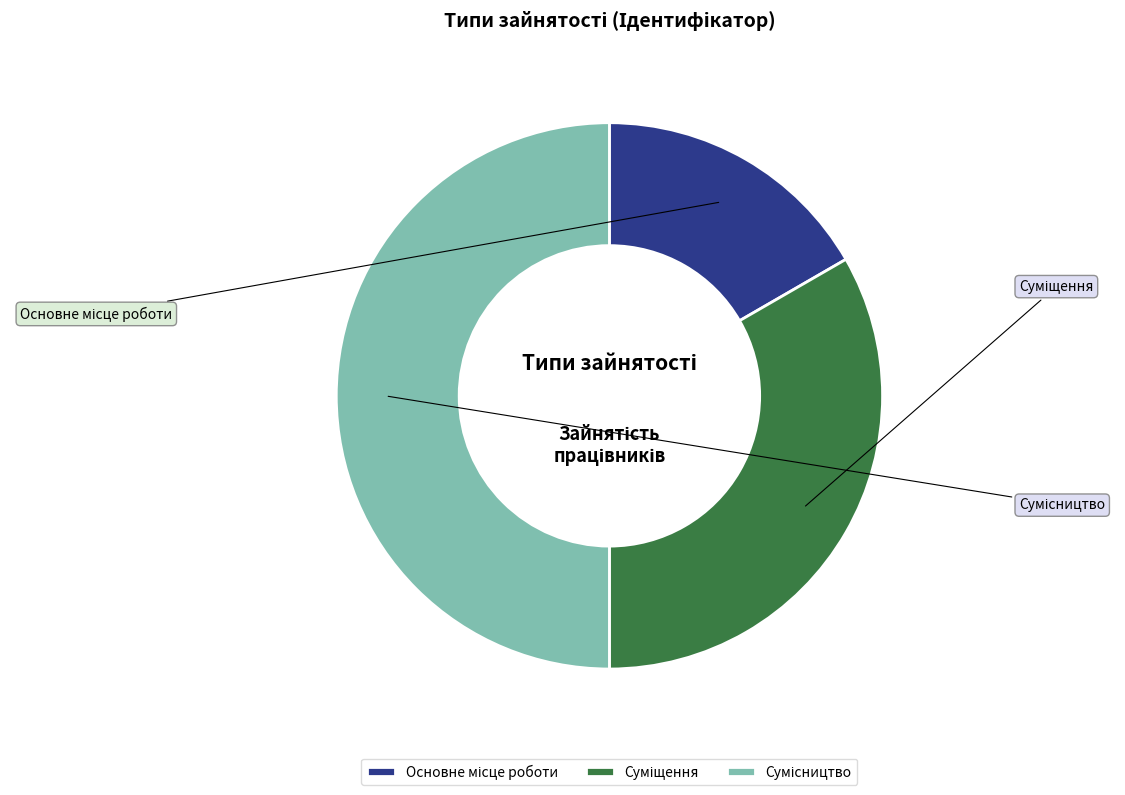

What is the smallest slice in the pie chart?

Основне місце роботи